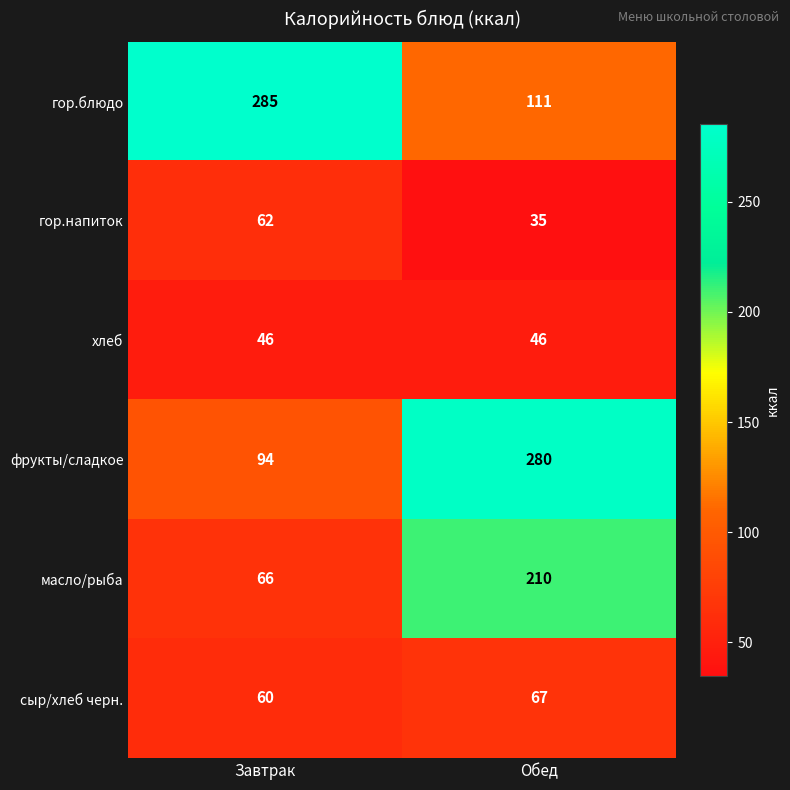

At which category is the sum across all series the highest?

Обед